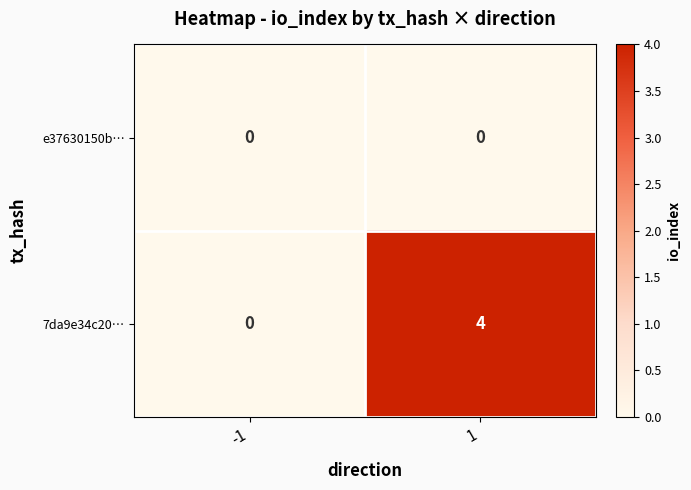

How many data points does each series have?

2